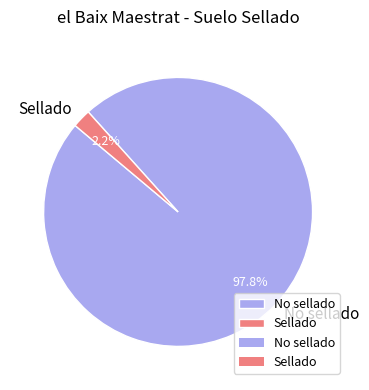

What portion of the pie excludes No sellado?

2.2%